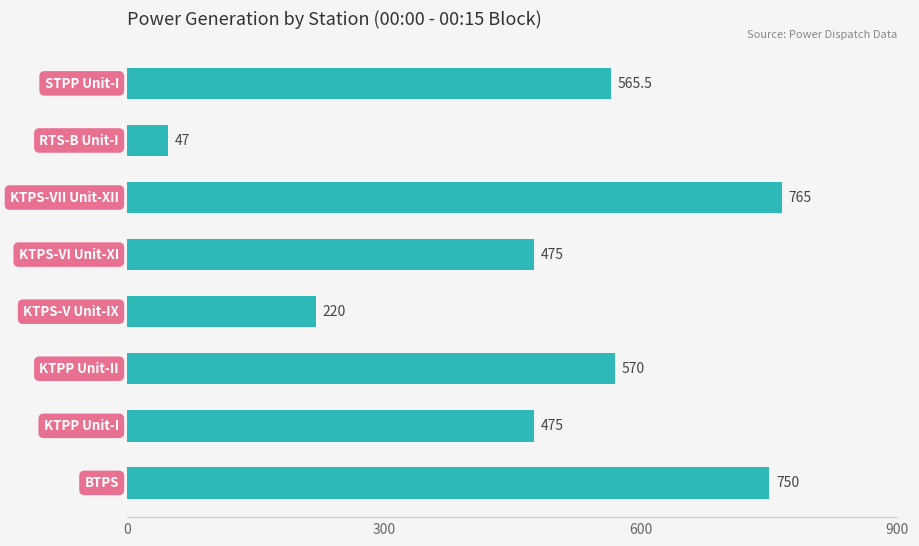

What is the difference between the second highest and minimum values?

703.0